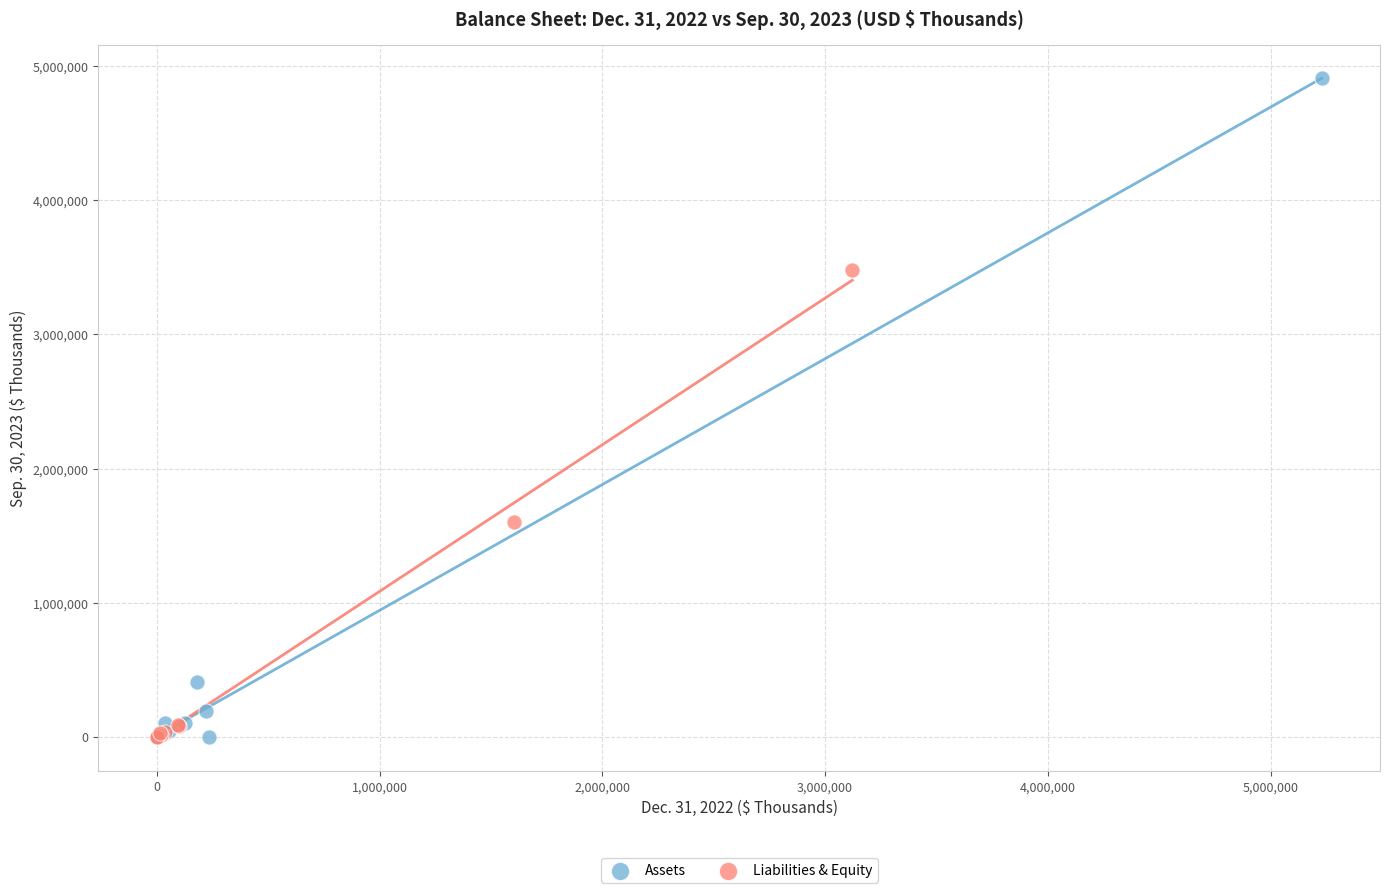

Which series has the largest Y range (max minus min)?

Assets